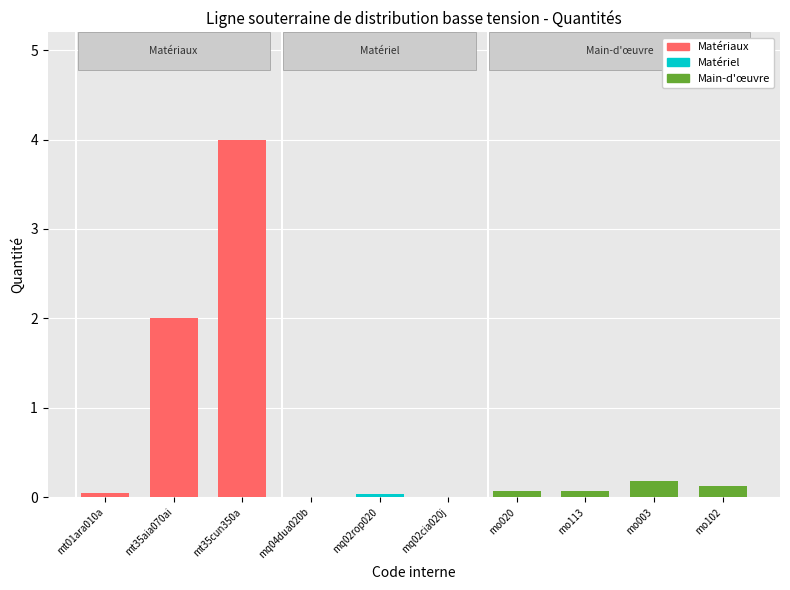

What is the sum of all values?

6.5